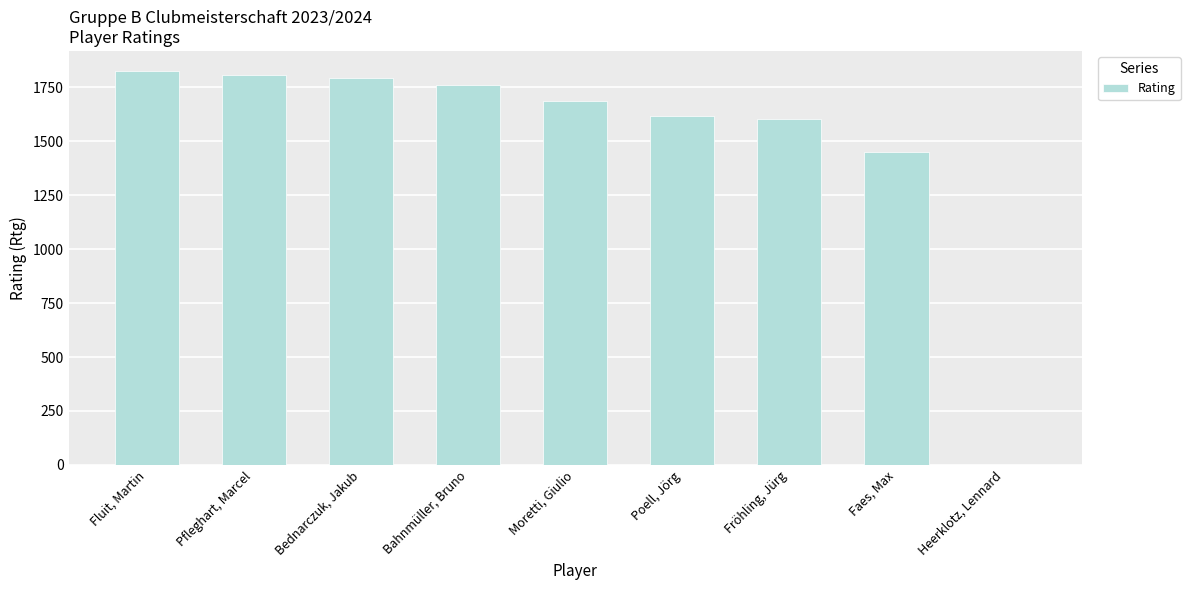

Reading left to right, what are all the values shown in this chart?

Fluit, Martin=1828	Pfleghart, Marcel=1809	Bednarczuk, Jakub=1795	Bahnmüller, Bruno=1760	Moretti, Giulio=1685	Poell, Jörg=1618	Fröhling, Jürg=1602	Faes, Max=1452	Heerklotz, Lennard=0